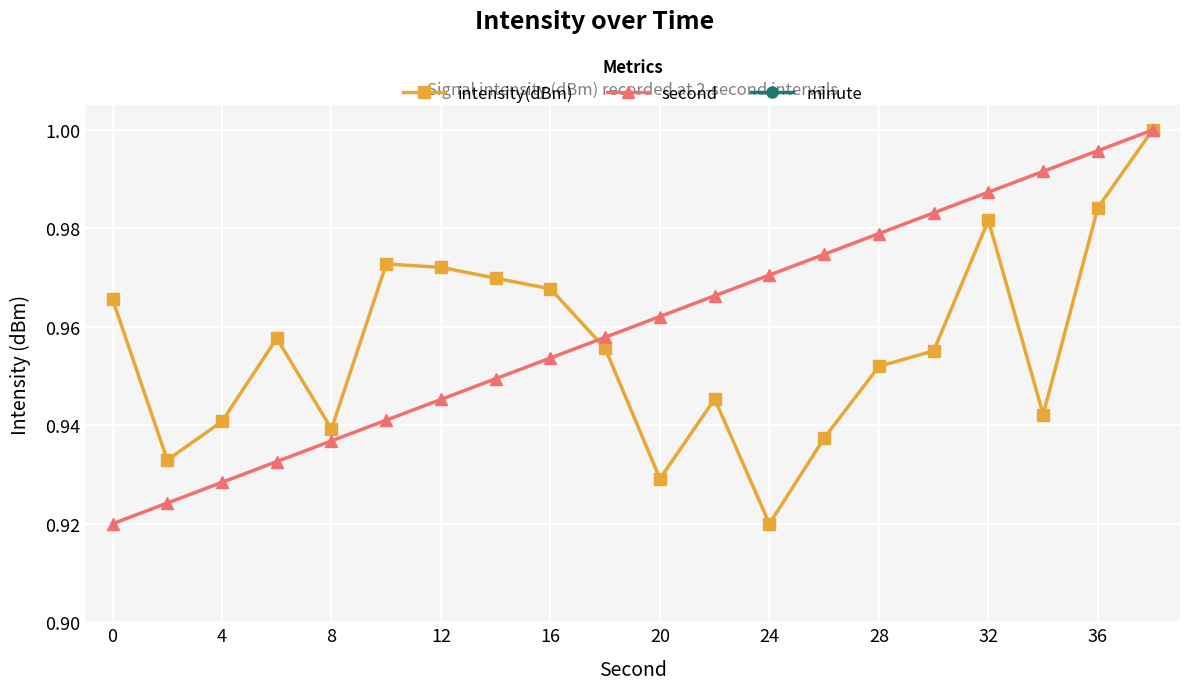

At which label is intensity(dBm) closest to 0?

24